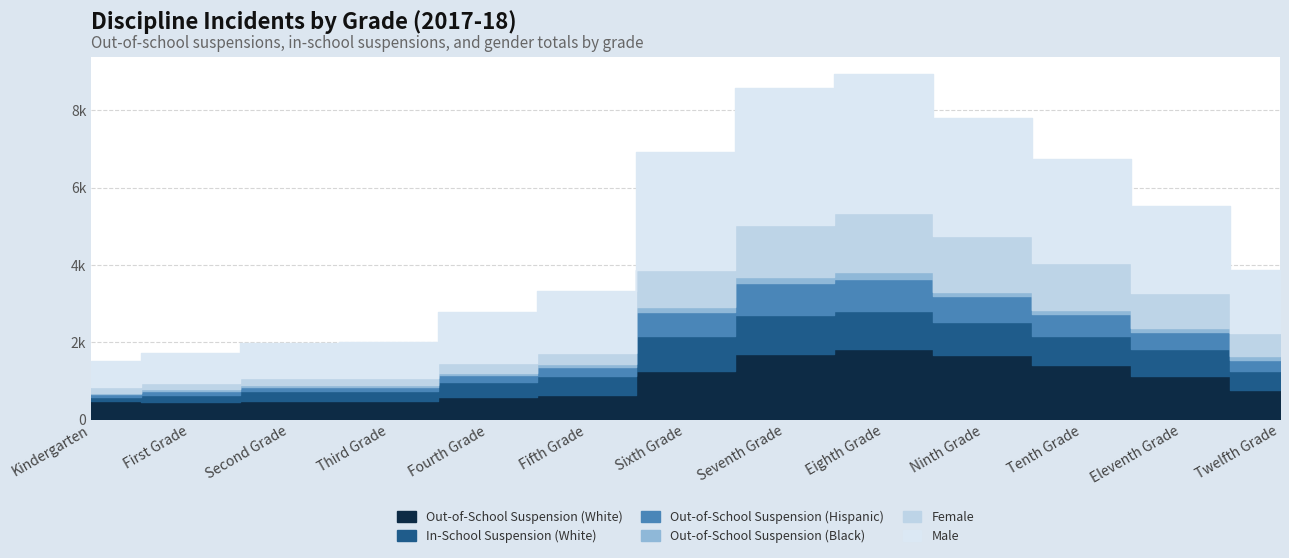

Reading right to left, extract all data points from this chart.

Out-of-School Suspension (White): 756	1128	1418	1676	1831	1690	1258	627	570	463	475	445	466
In-School Suspension (White): 505	682	742	841	981	1023	892	485	397	265	257	173	100
Out-of-School Suspension (Hispanic): 287	460	566	664	832	806	632	235	175	109	111	109	86
Out-of-School Suspension (Black): 80	94	99	123	169	159	138	78	57	45	45	46	39
Female: 597	899	1220	1444	1518	1353	957	290	260	178	180	177	139
Male: 1654	2261	2690	3051	3608	3562	3042	1612	1308	954	909	768	691